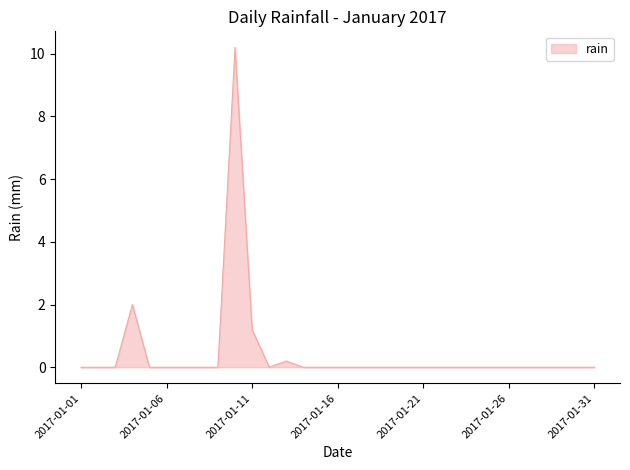

Does the chart have visible grid lines?

No